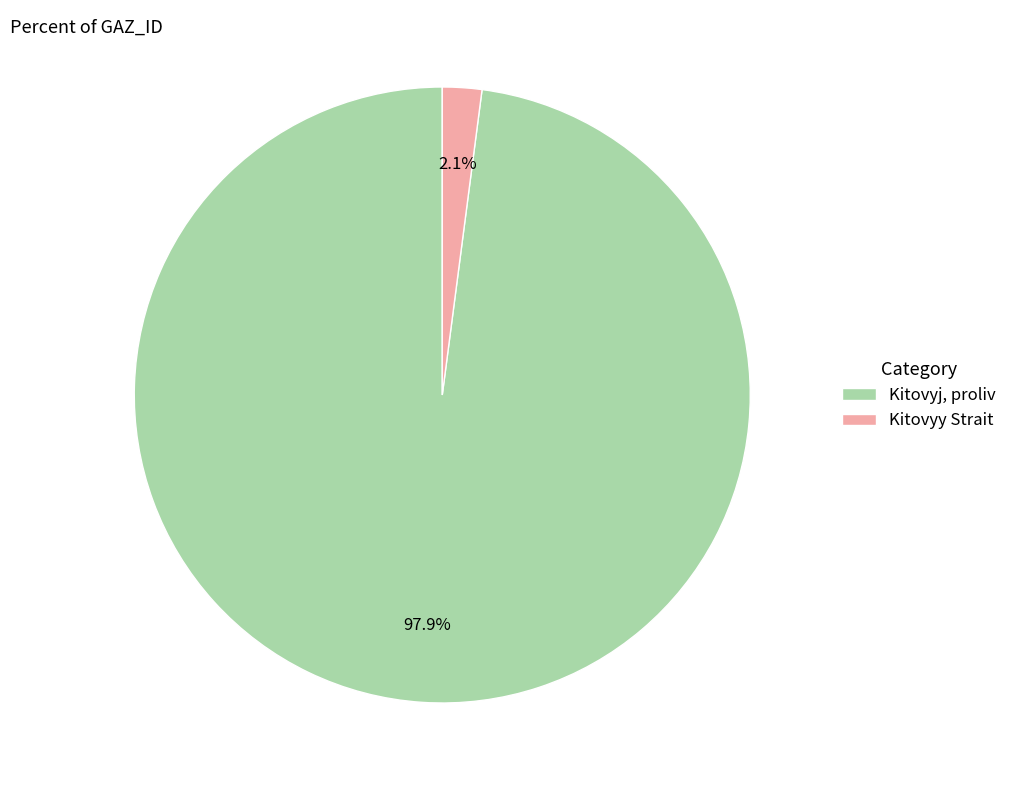

Which category has the smallest portion of the pie?

Kitovyy Strait